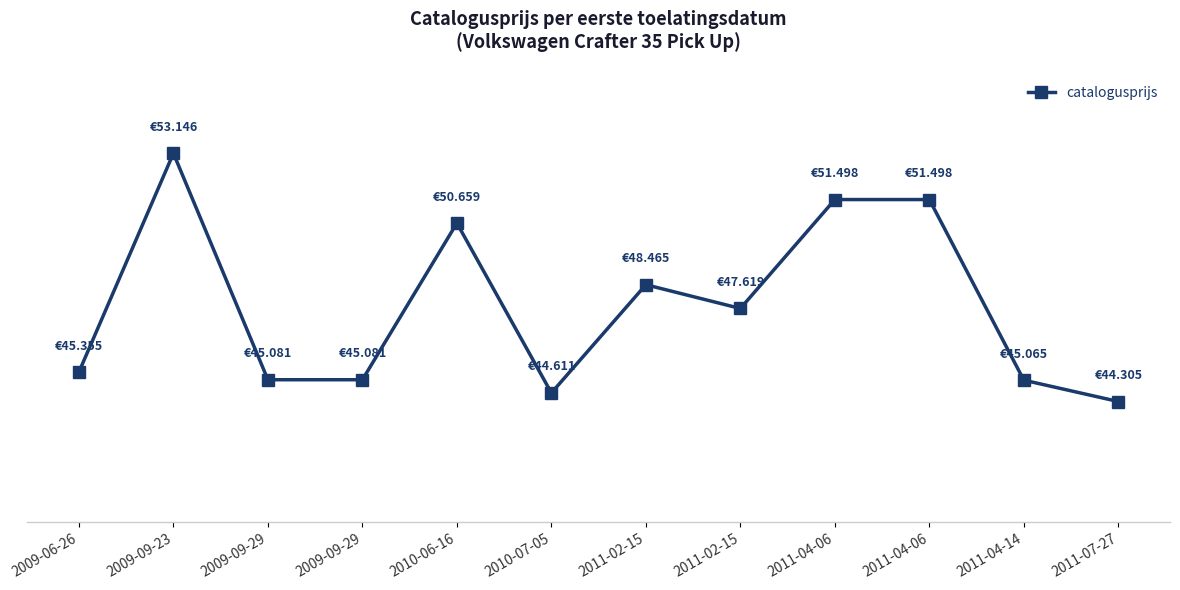

Is this an area chart (filled region under the line)?

No